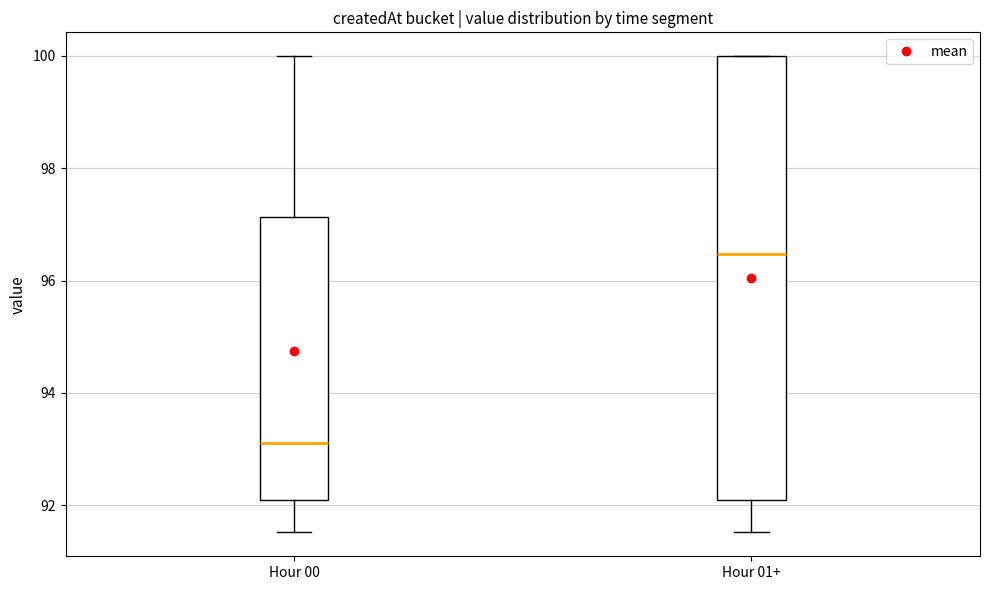

Where does the upper whisker of the box for Hour 00 end on the y-axis? The values are not printed on the chart, so give them approximately, as read against the axis.

100.0